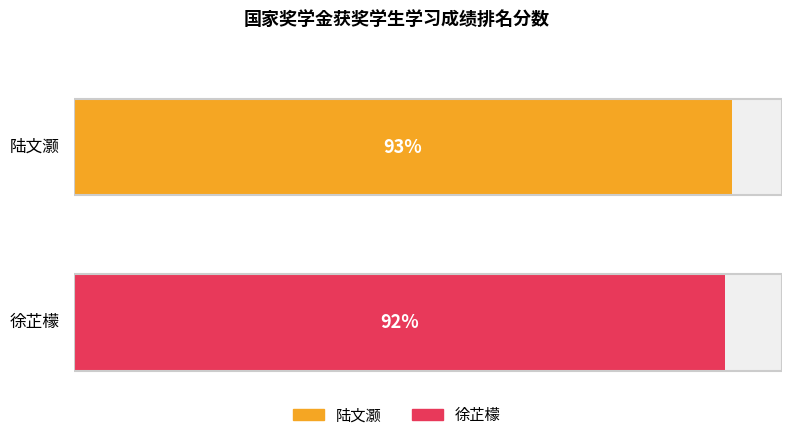

The chart shows a value of 92 at 徐芷檬. True or false?

True